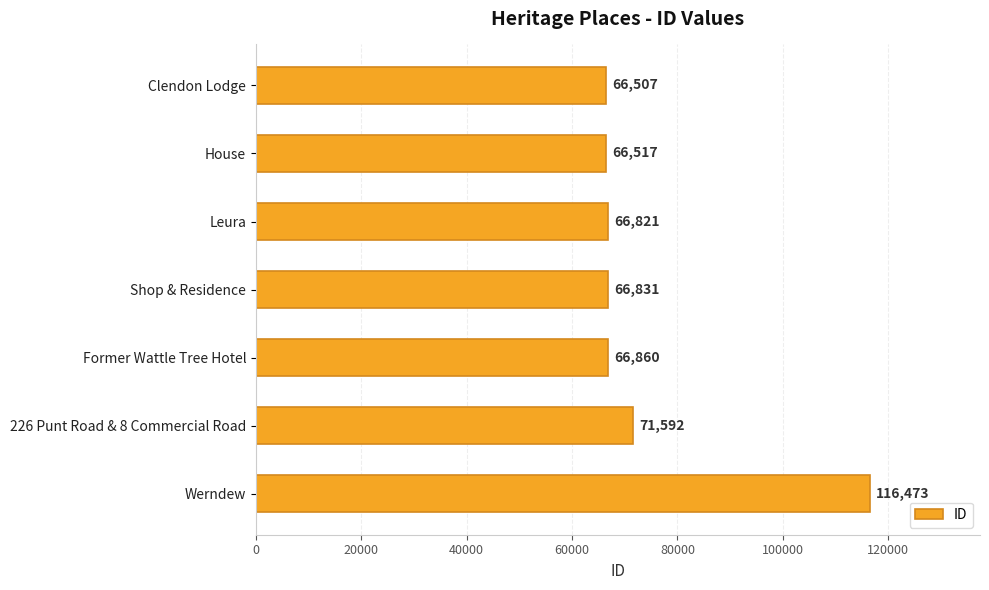

The chart shows a value of 66860 at Former Wattle Tree Hotel. True or false?

True